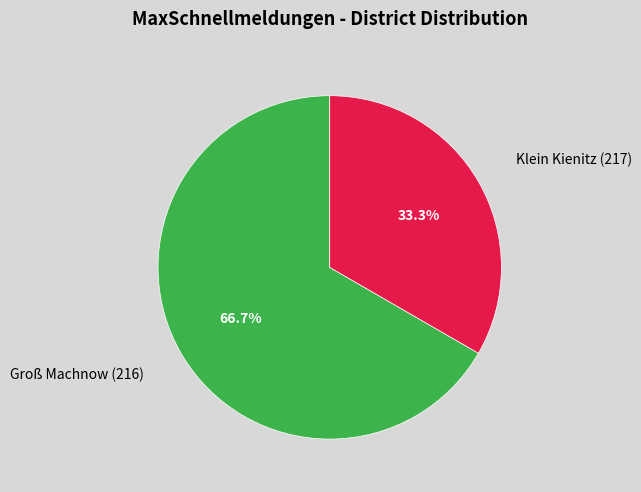

Which category has the smallest portion of the pie?

Klein Kienitz (217)